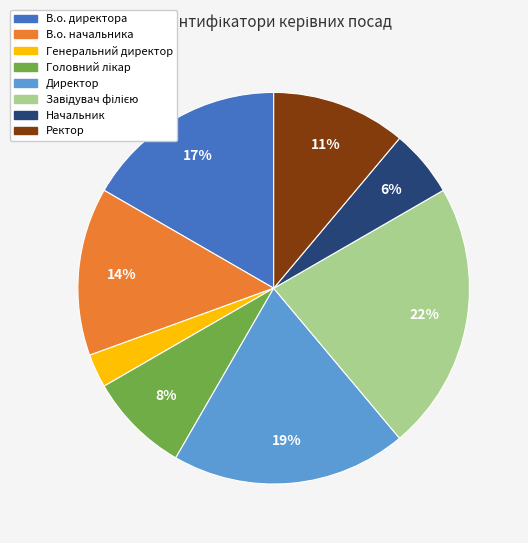

To the nearest percent, what is the difference between the largest and smallest slice percentages?

19%